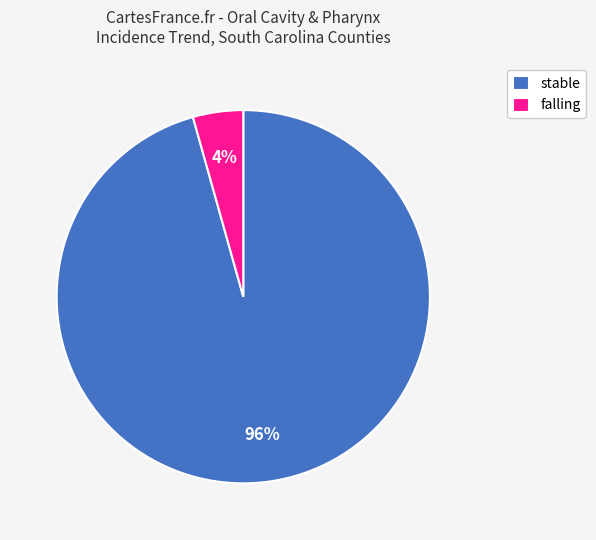

To the nearest percent, what is the combined percentage of stable and falling?

100%